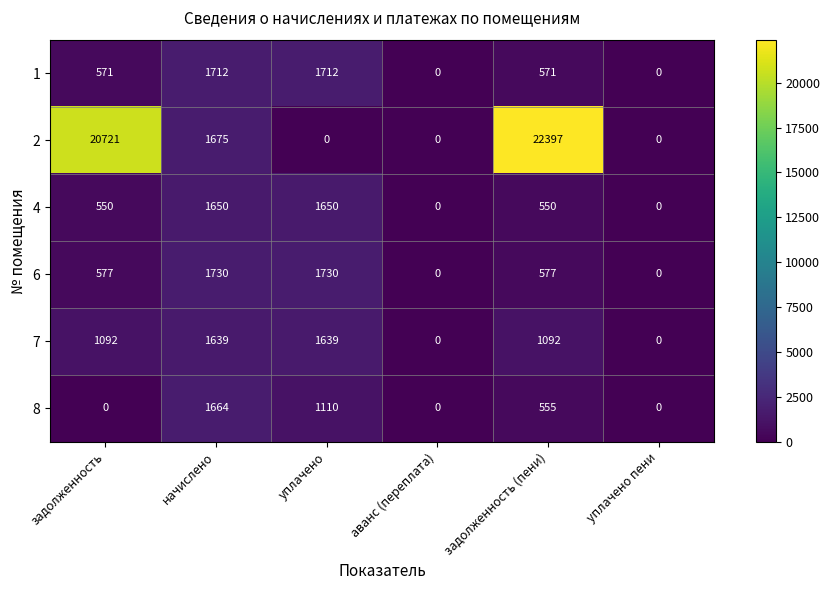

How many distinct data groups are displayed?

6